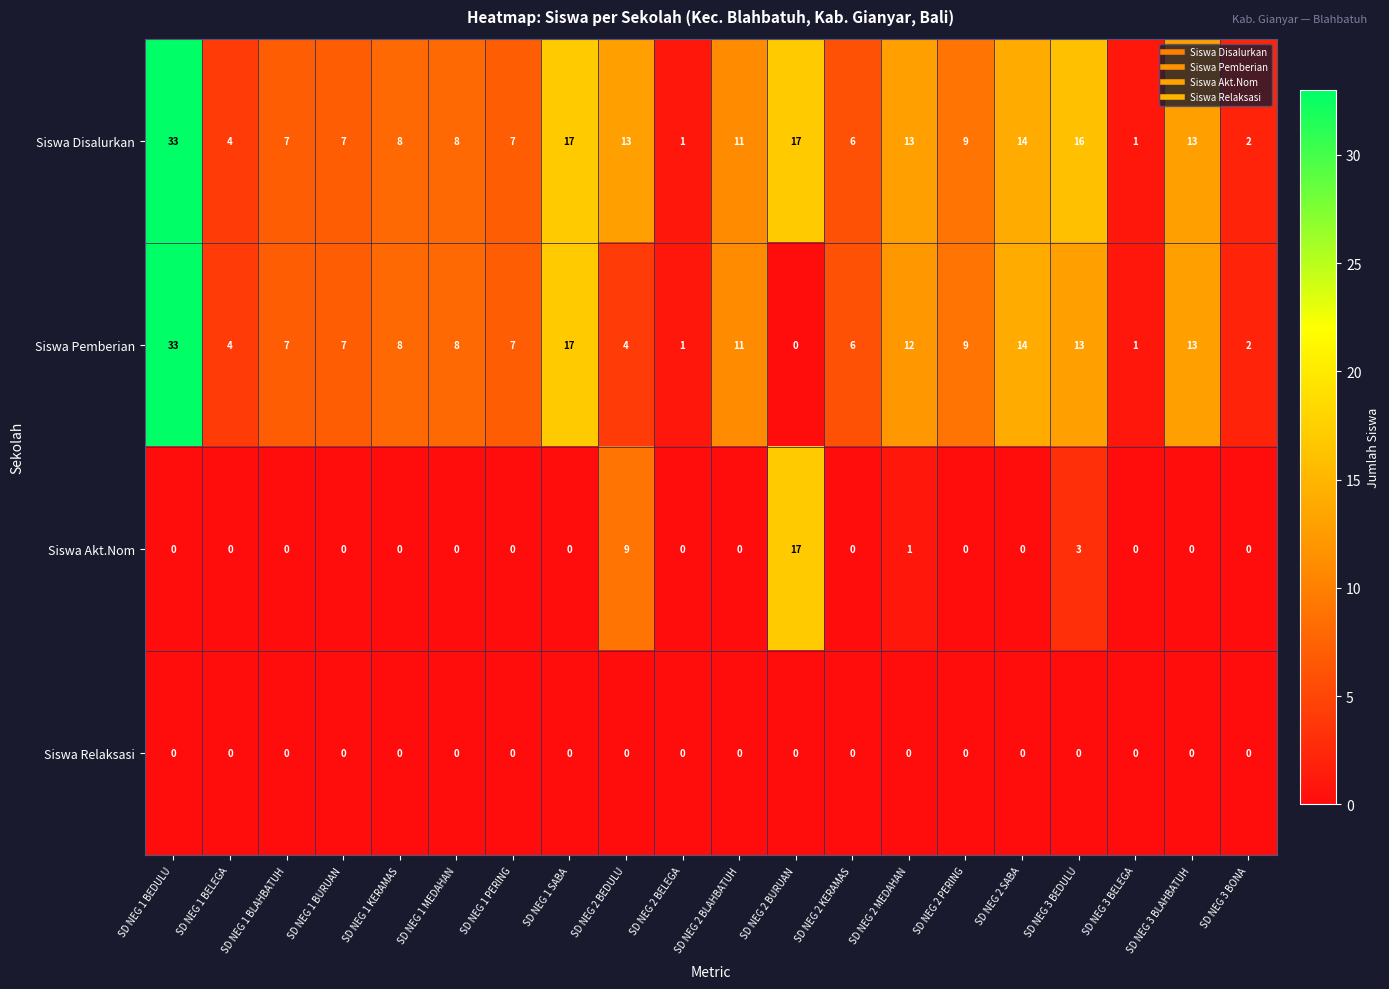

At which label is Siswa Pemberian closest to 16?

SD NEG 1 SABA